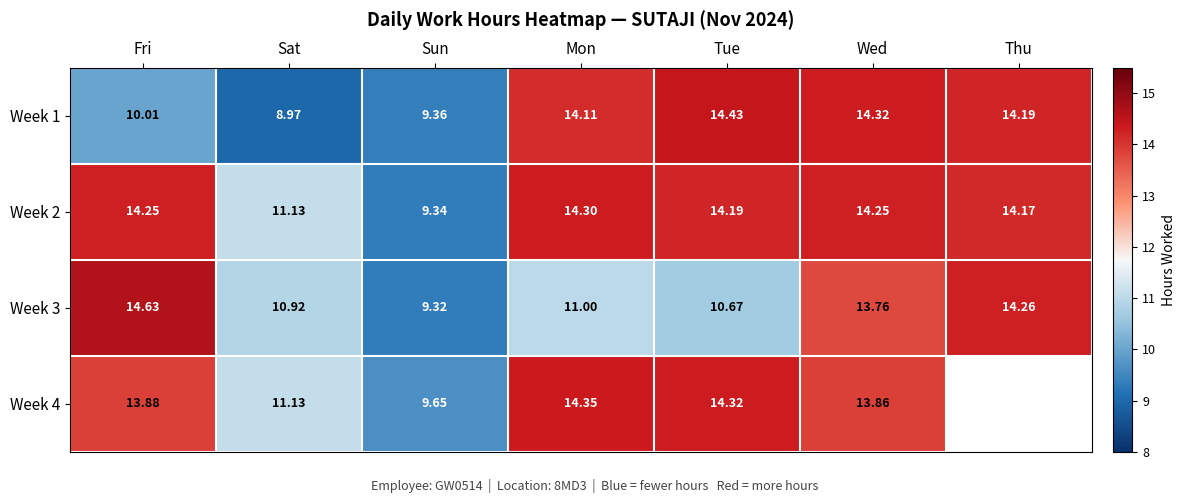

At which label does Week 2 first exceed 14?

Fri